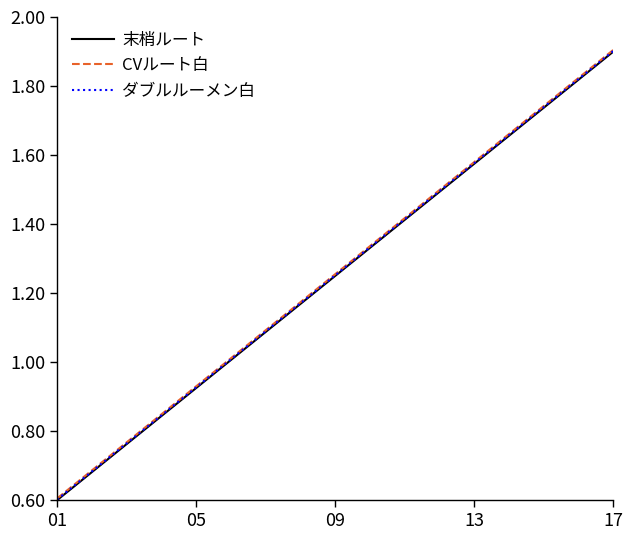

What is the maximum value for ダブルルーメン白?

1.9